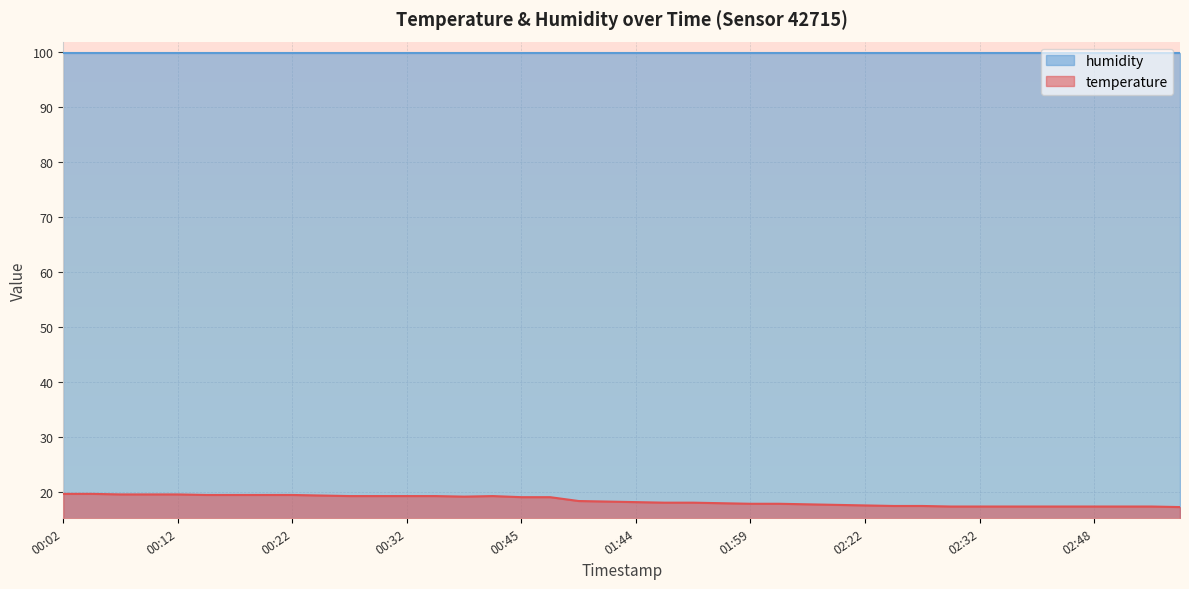

Reading left to right, extract all data points from this chart.

19.7	19.7	19.6	19.6	19.6	19.5	19.5	19.5	19.5	19.4	19.3	19.3	19.3	19.3	19.2	19.3	19.1	19.1	18.4	18.3	18.2	18.1	18.1	18.0	17.9	17.9	17.8	17.7	17.6	17.5	17.5	17.4	17.4	17.4	17.4	17.4	17.4	17.4	17.4	17.3